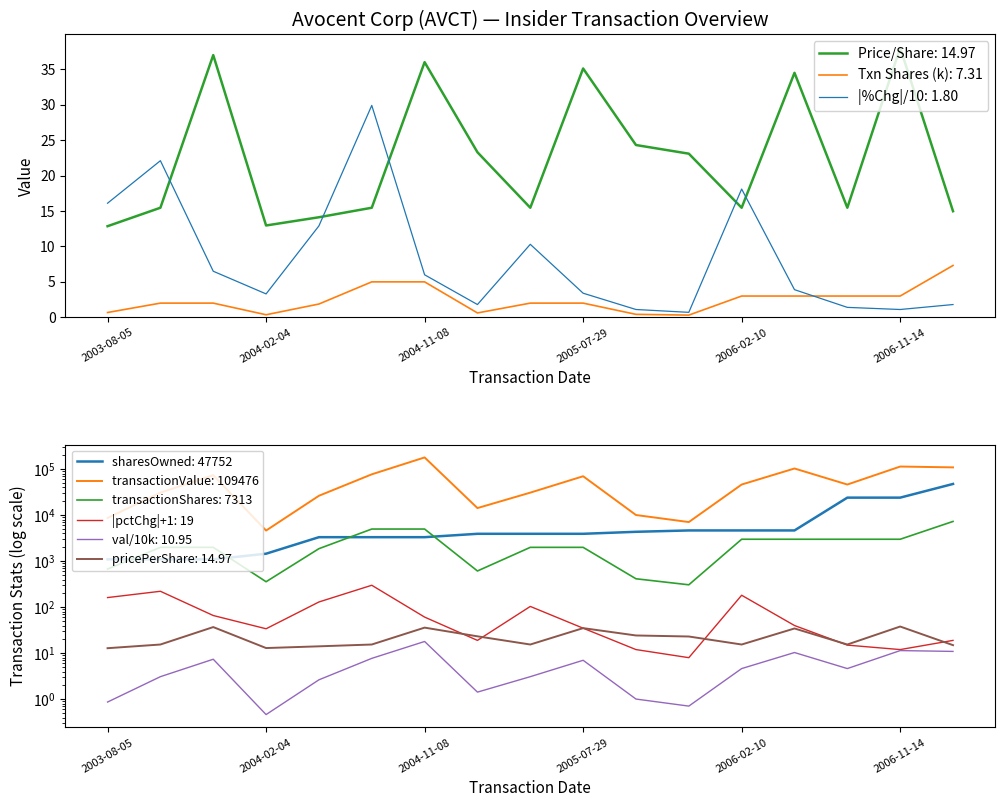

At which label does Price/Share: 14.97 reach its peak?

2006-11-14